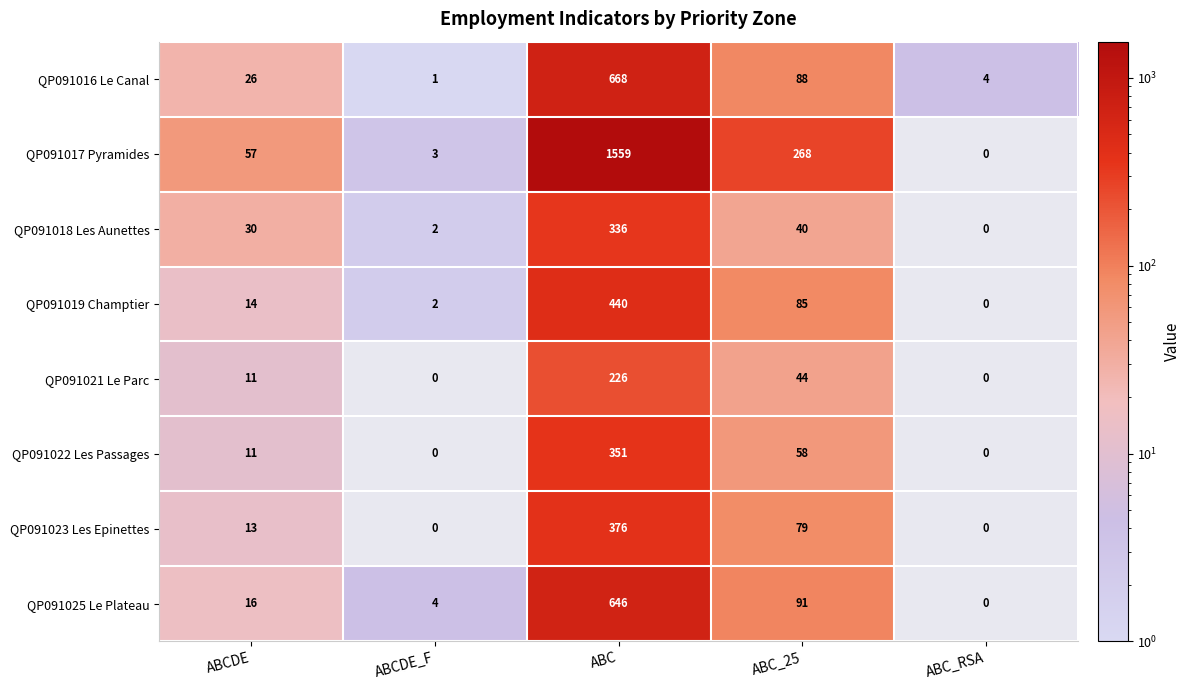

List the series in order of their peak value, highest first.

QP091017 Pyramides, QP091016 Le Canal, QP091025 Le Plateau, QP091019 Champtier, QP091023 Les Epinettes, QP091022 Les Passages, QP091018 Les Aunettes, QP091021 Le Parc